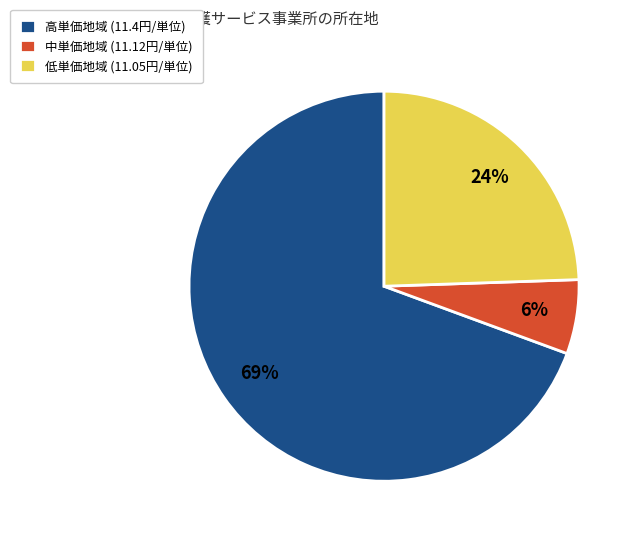

Does any single category account for the majority?

Yes